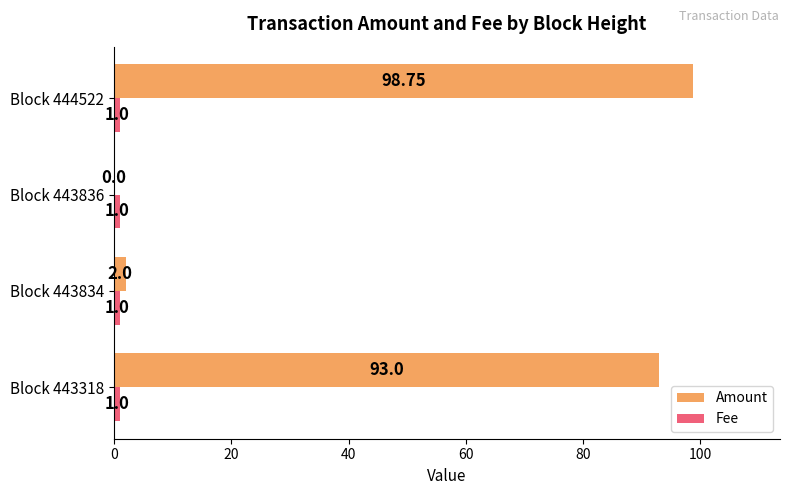

What is the total value across all series at Block 443318?

94.0